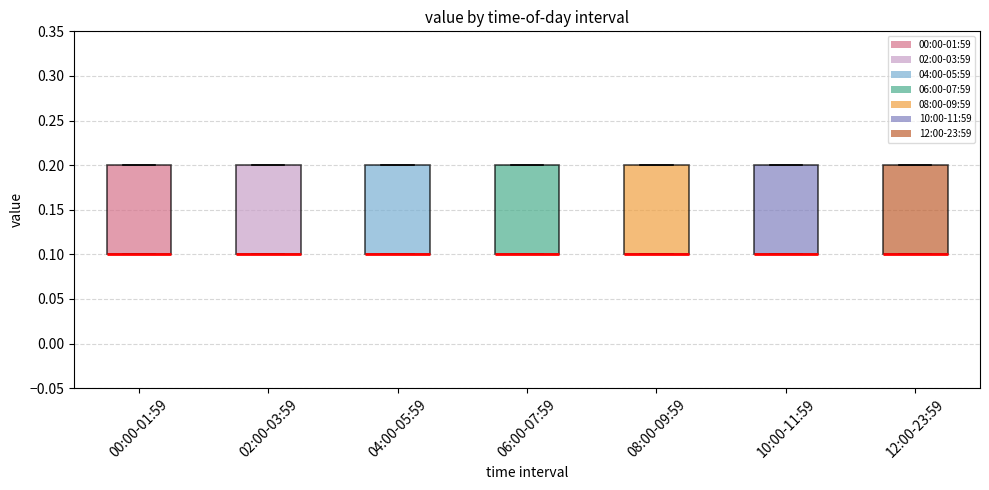

Where is the upper edge of the box for 10:00-11:59 on the y-axis? The values are not printed on the chart, so give them approximately, as read against the axis.

0.2